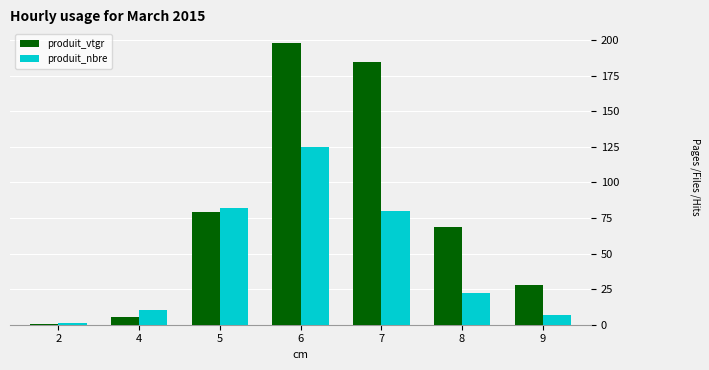

How many groups of bars are there?

7